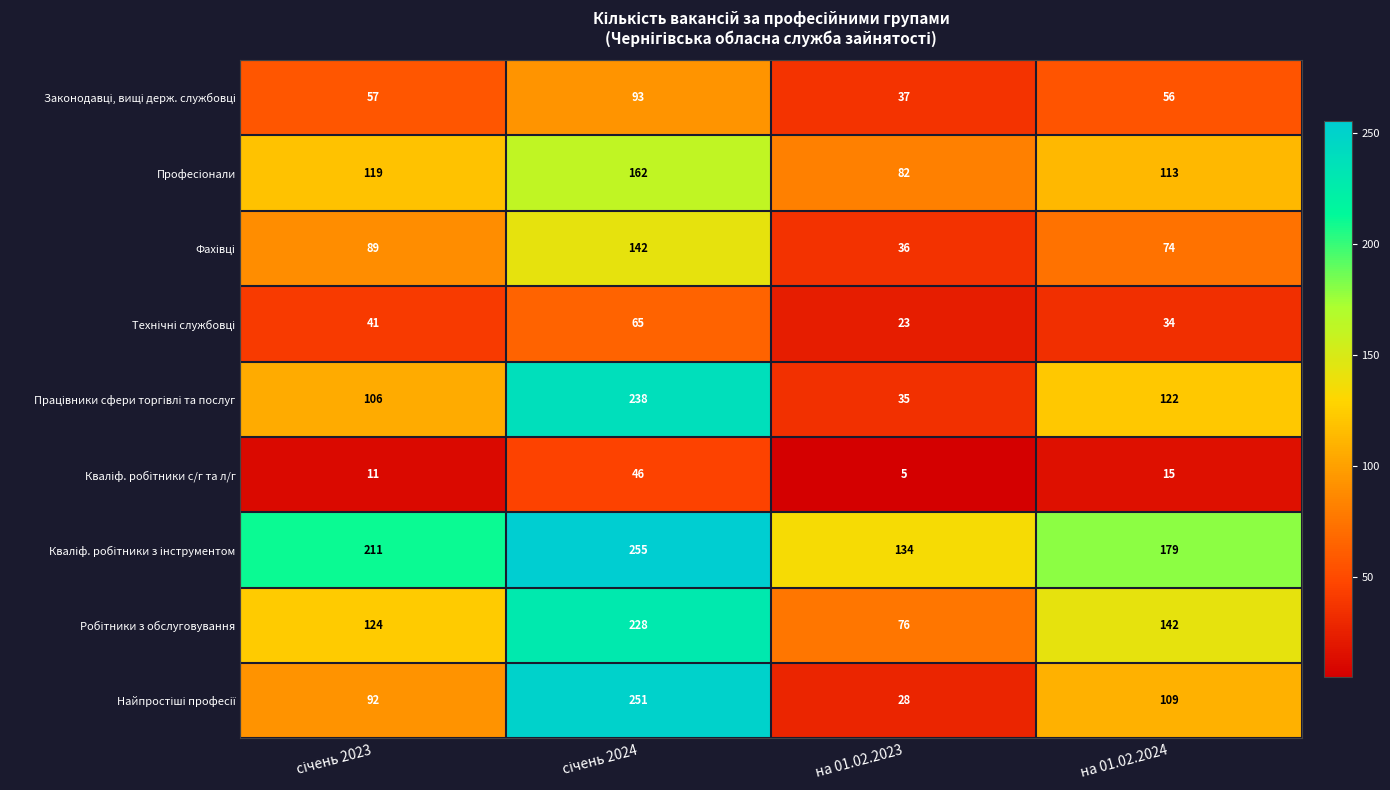

What is the greatest value displayed?

255